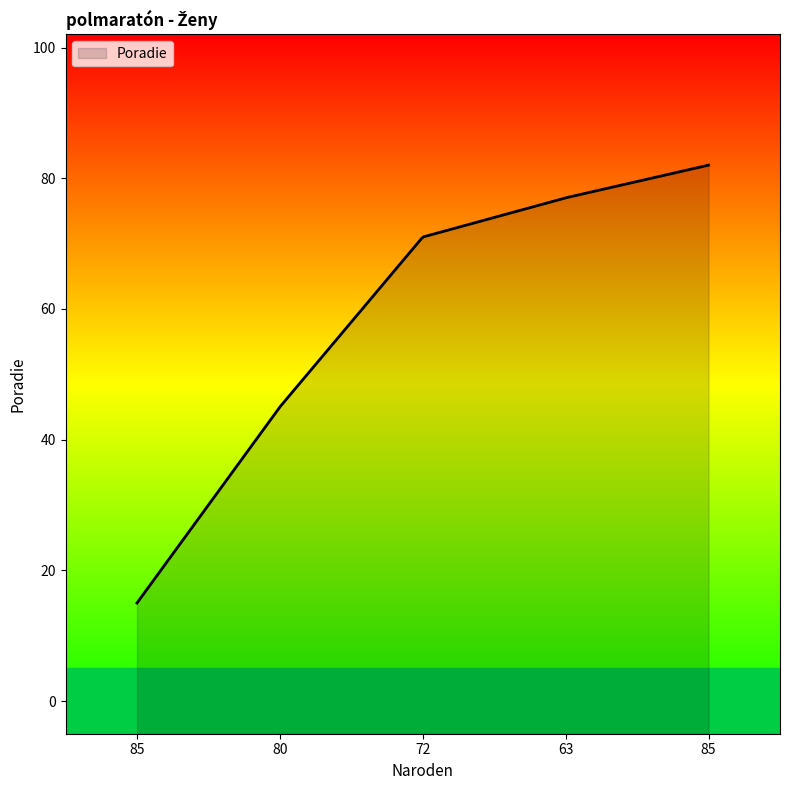

Reading right to left, transcribe all the data shown in this chart.

82	77	71	45	15